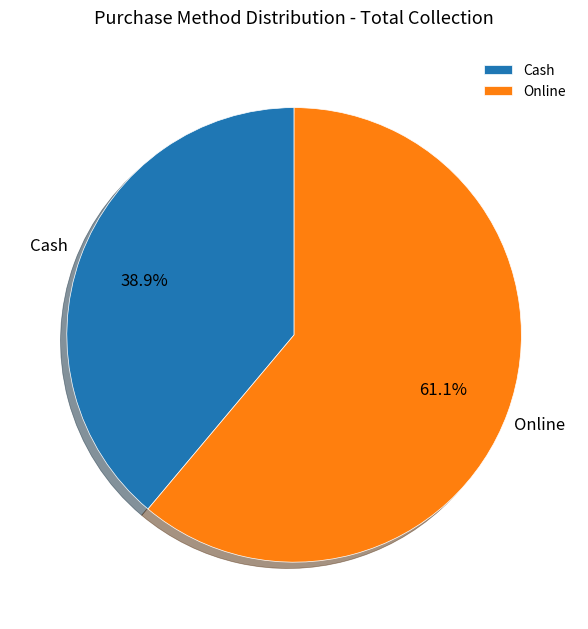

How many segments does this pie chart have?

2